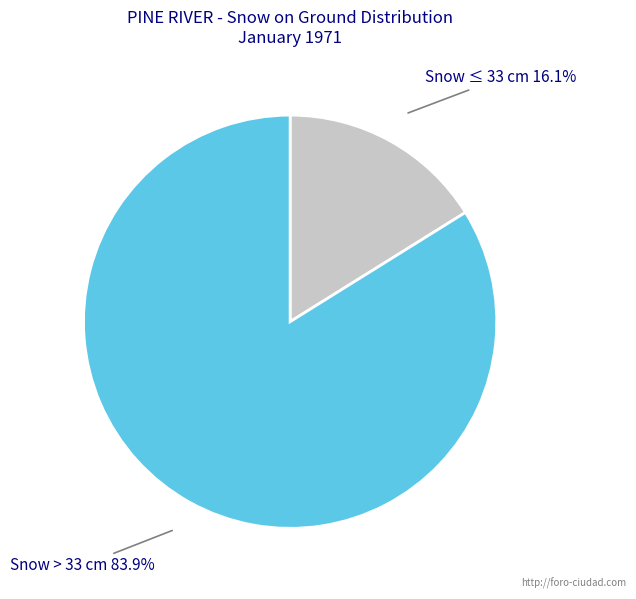

Rank the categories by value from highest to lowest.

Snow > 33 cm, Snow ≤ 33 cm